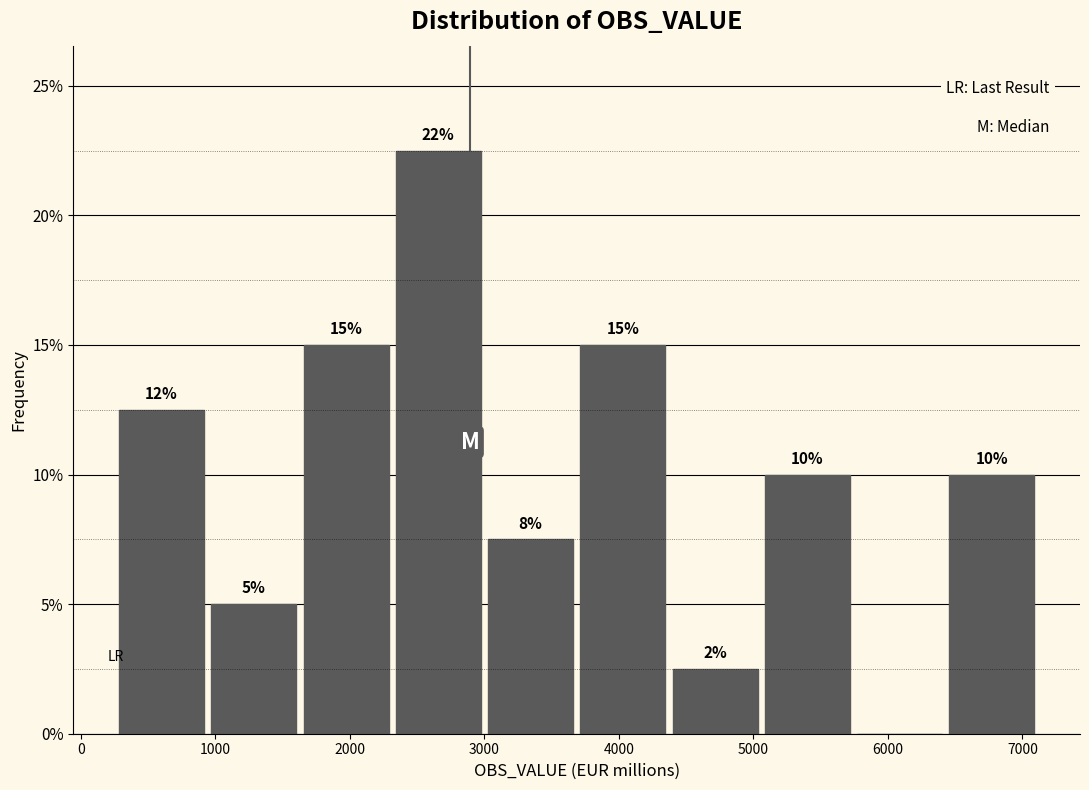

Over which range of the x-axis is the bar tallest?

2300 to 3000